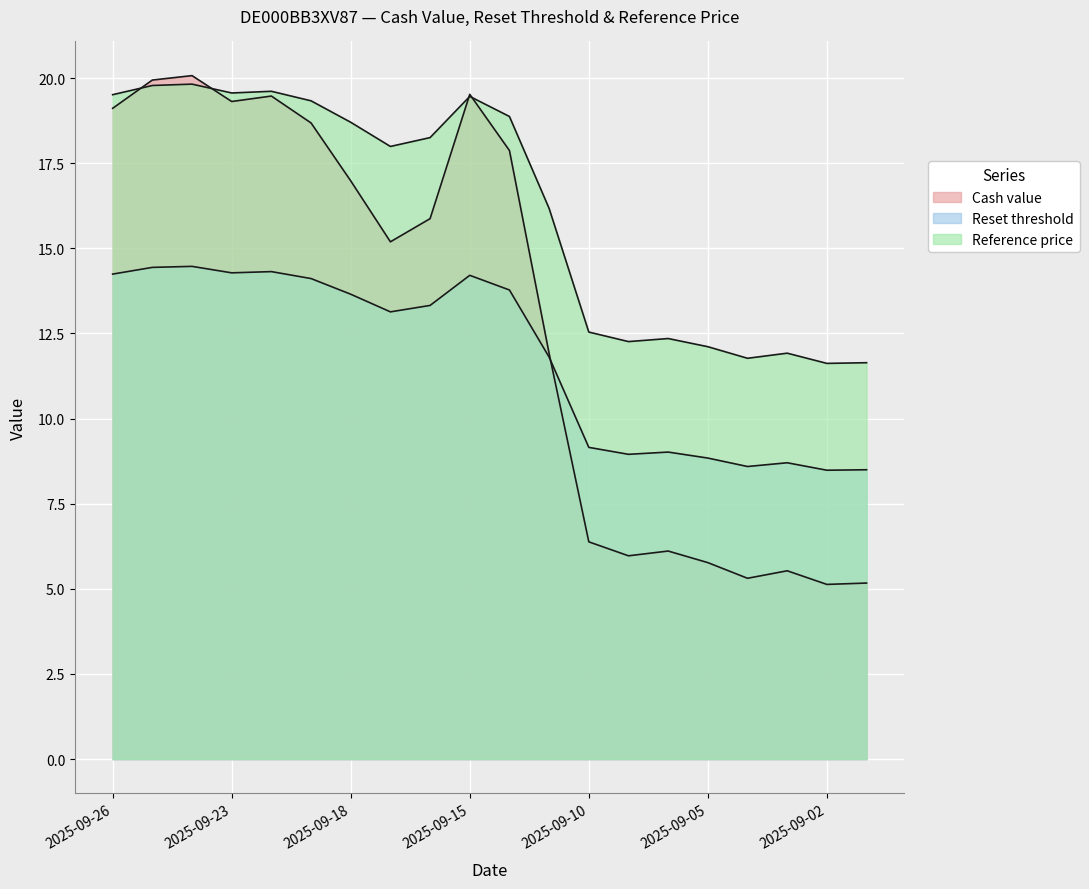

What is the approximate value of Reset threshold at 2025-09-09?

8.9